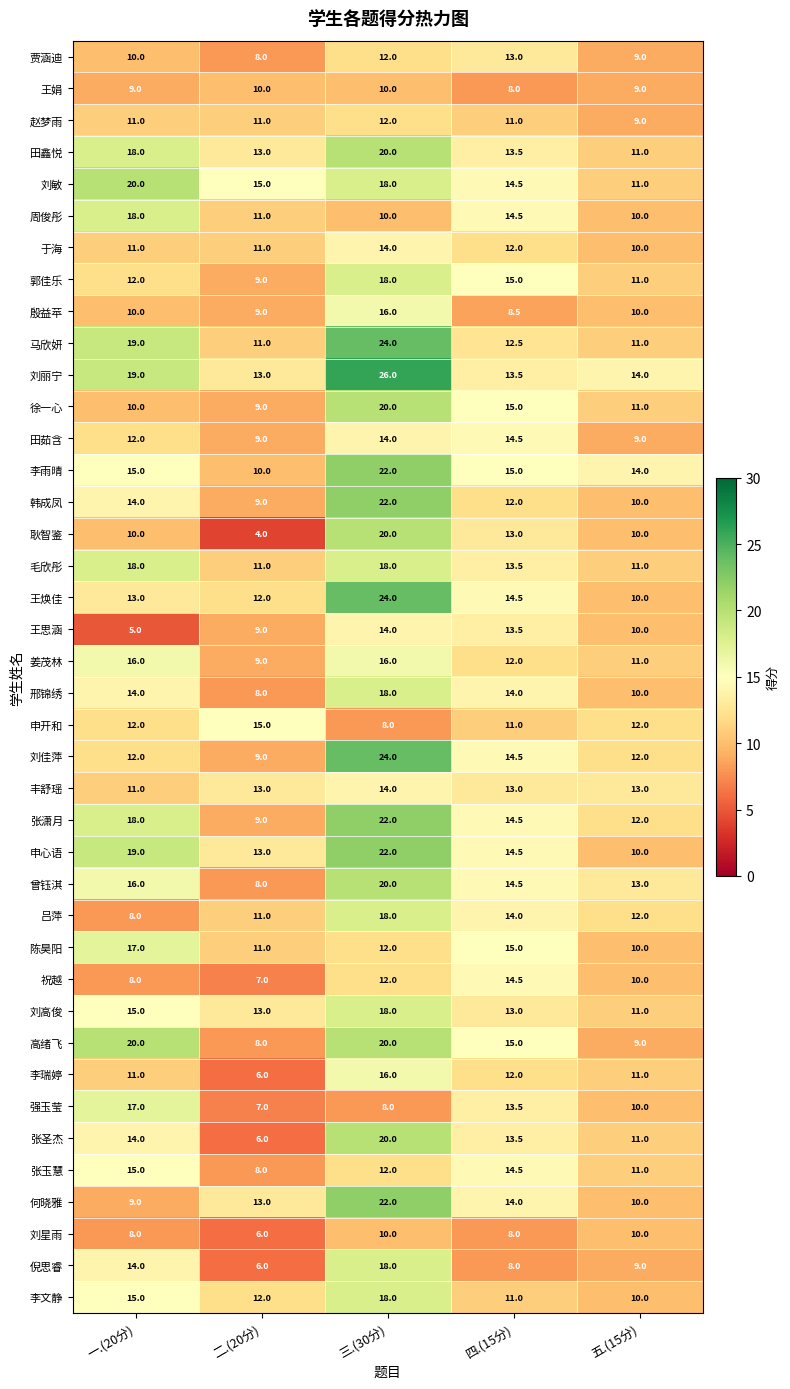

Count the number of categories in the chart.

5